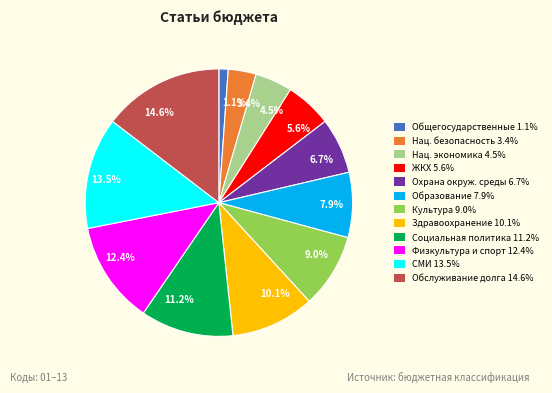

Does any single category account for the majority?

No